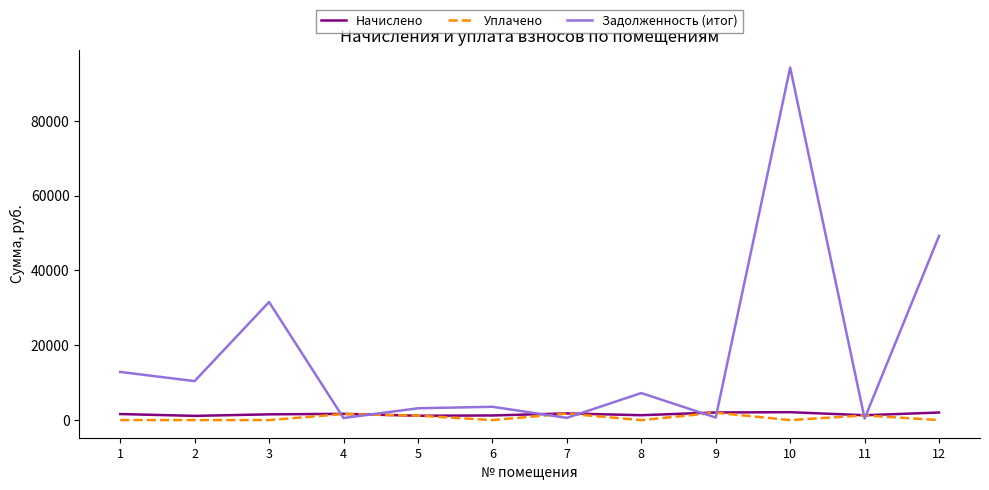

What is the maximum value shown in the chart?

94207.3